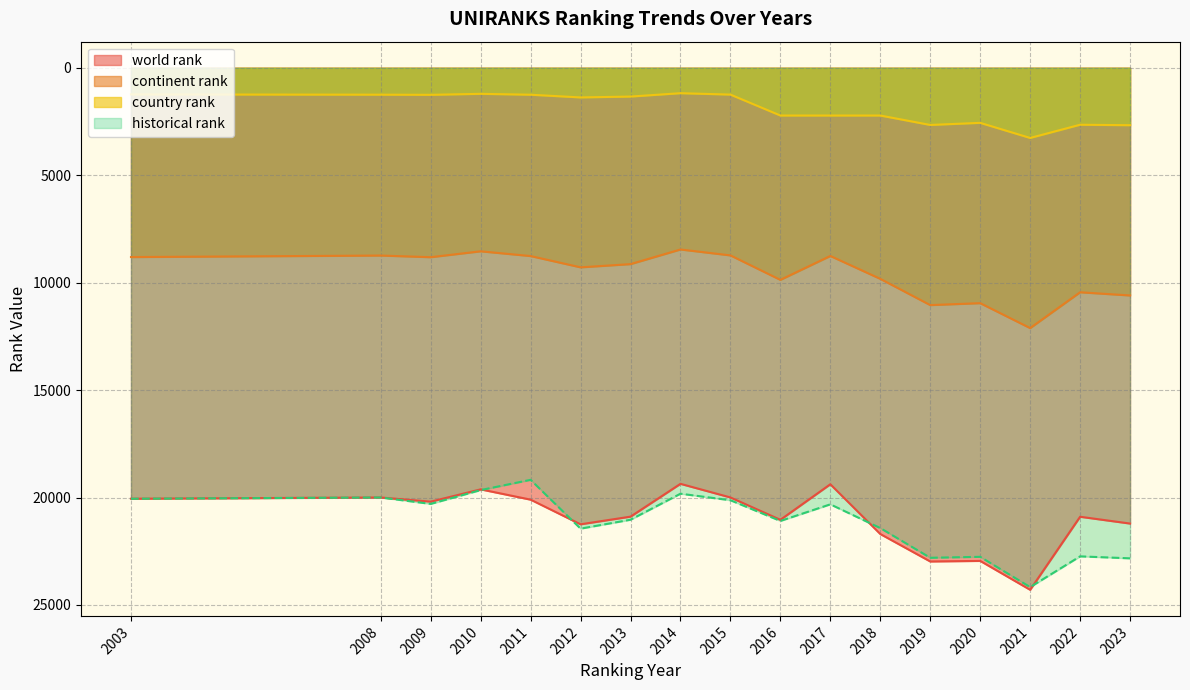

Read the world rank value at 2009.

20192.0